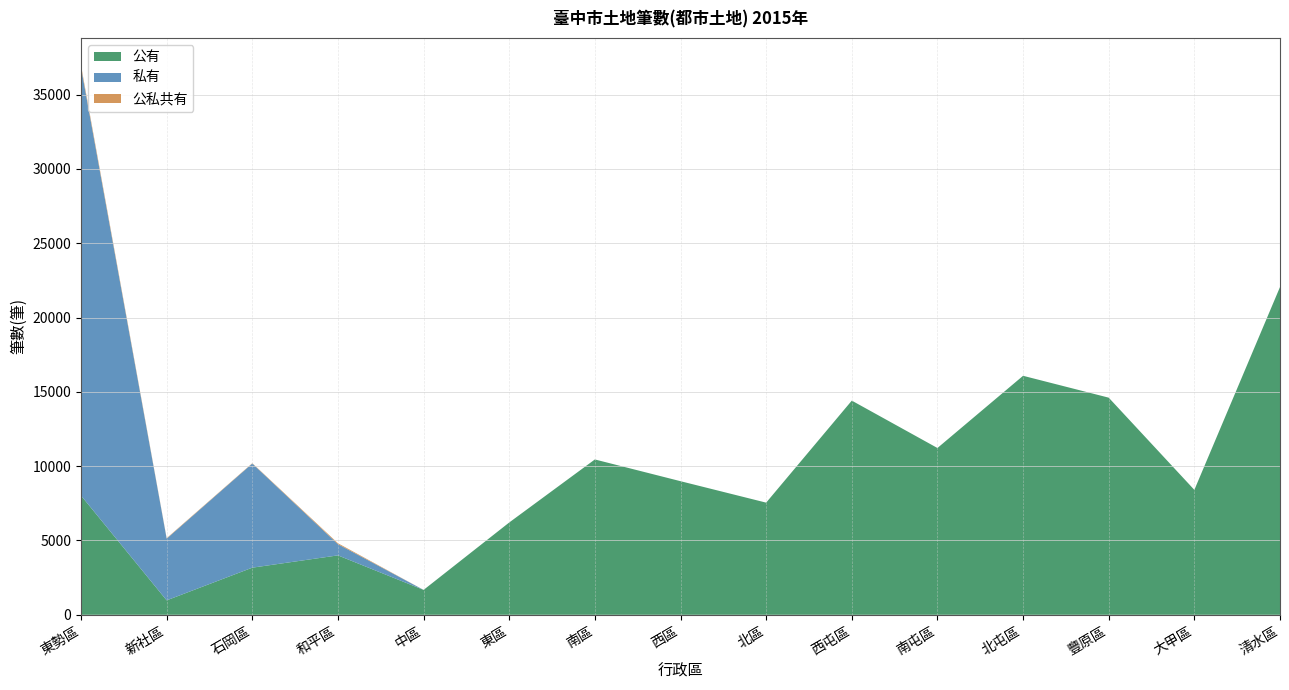

Reading left to right, list all the values displayed in this chart.

公有: 8021	971	3170	3997	1674	6210	10451	8988	7545	14409	11221	16079	14608	8404	22050
私有: 28808	4152	7008	754	0	0	0	0	0	0	0	0	0	0	0
公私共有: 133	31	22	62	0	0	0	0	0	0	0	0	0	0	0